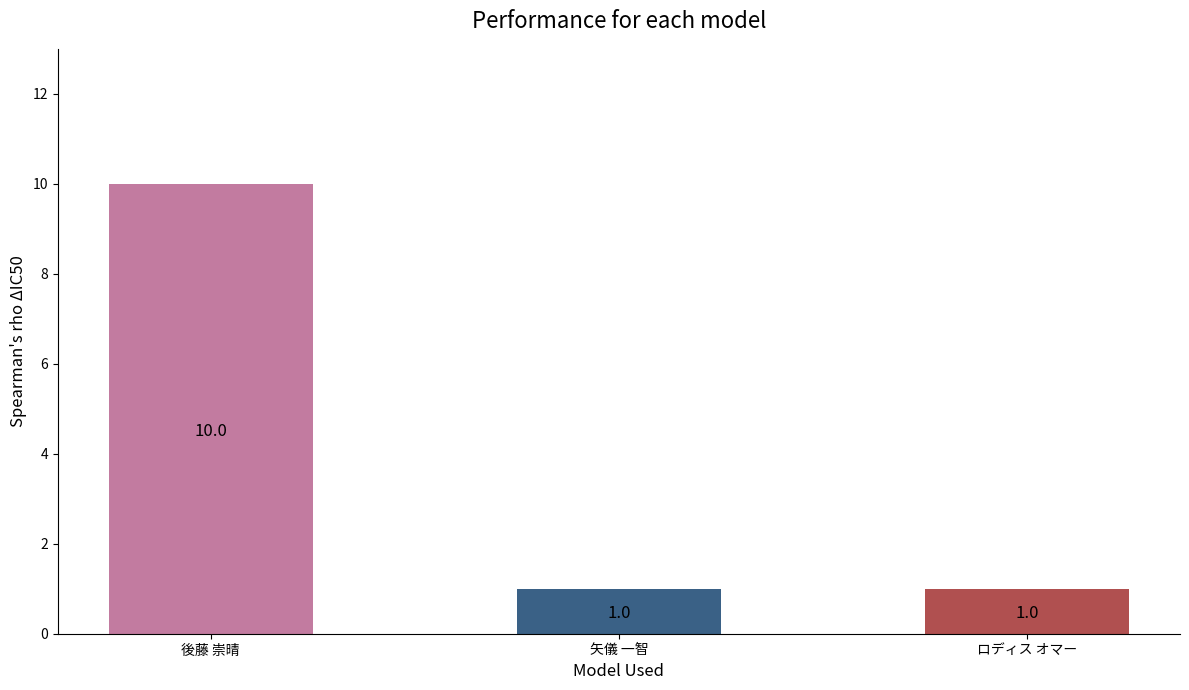

What is the change in value from 後藤 崇晴 to ロディス オマー?

-9